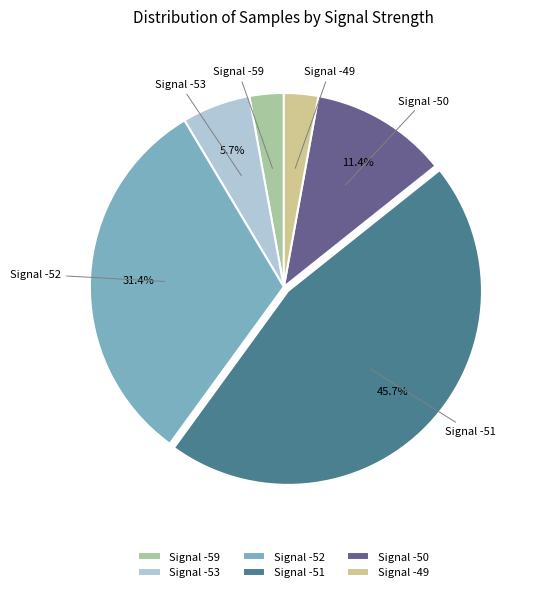

To the nearest percent, what is the average slice percentage?

17%